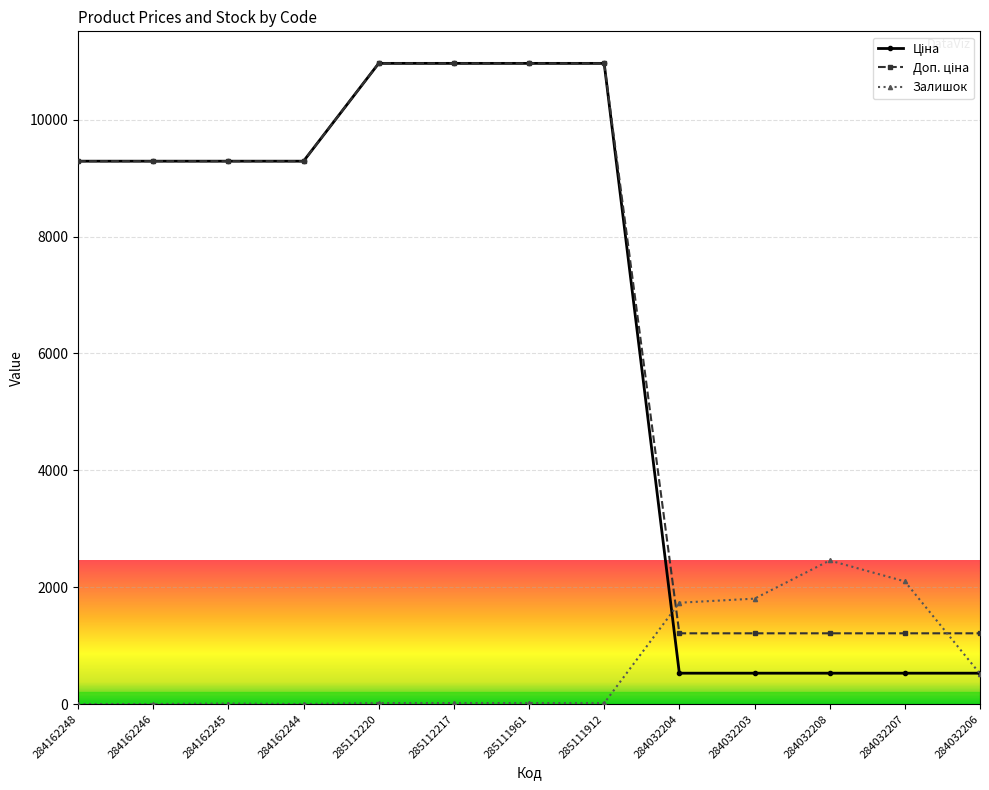

At which label does Залишок reach its peak?

284032208